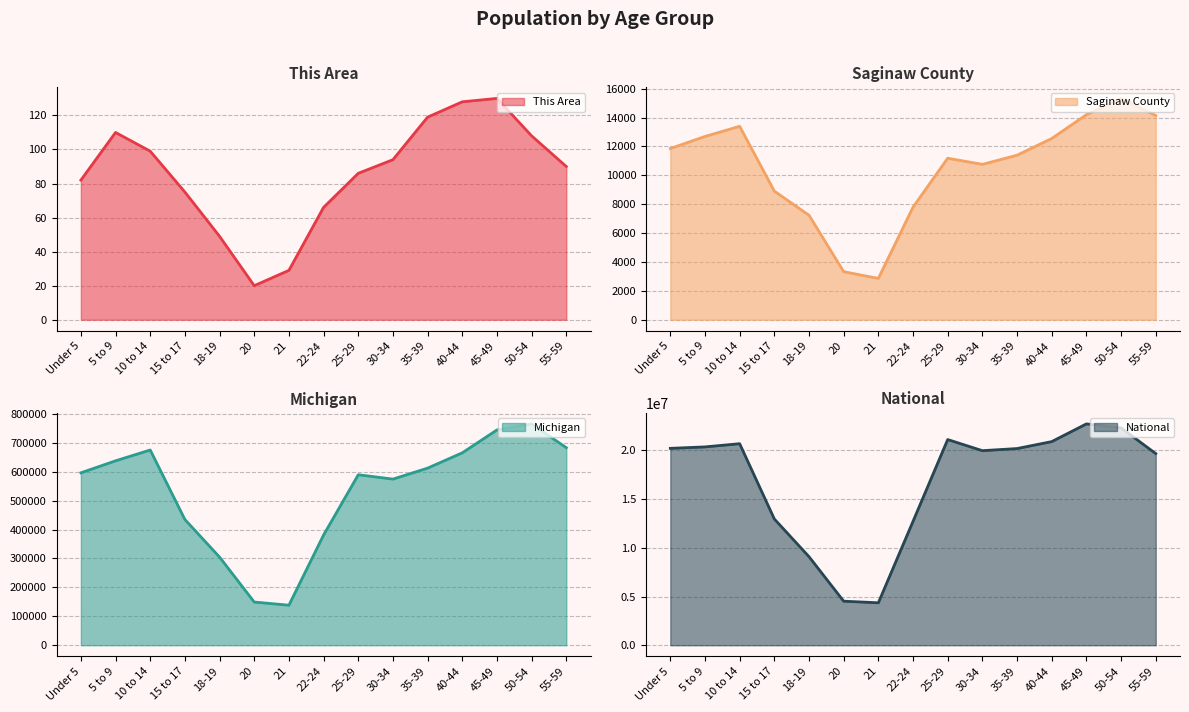

What is the label of the 2nd point from the right?

50-54